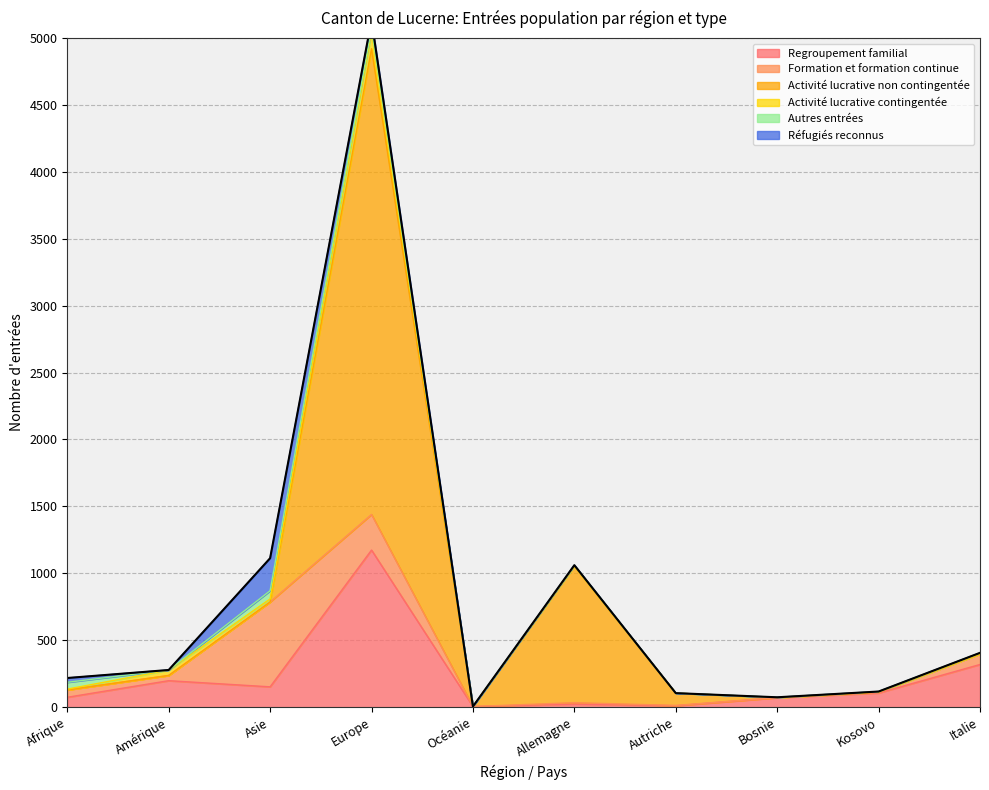

What is the value of the Regroupement familial point at the 10th from the left?

319